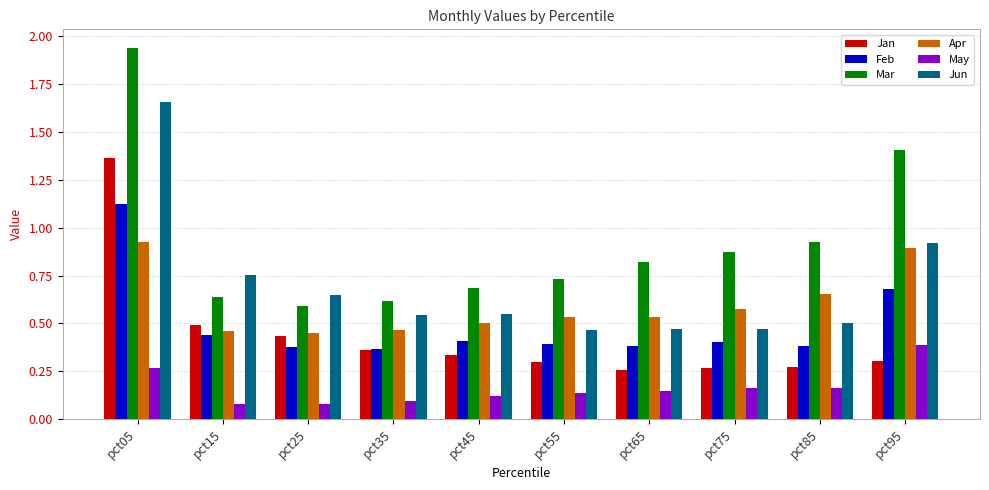

Which series has the widest spread of values?

Mar